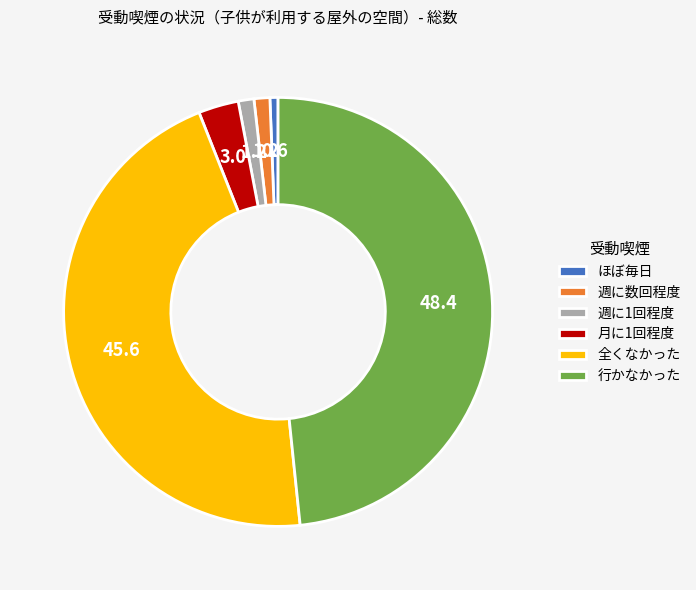

Does 月に1回程度 account for over 50% of the chart?

No